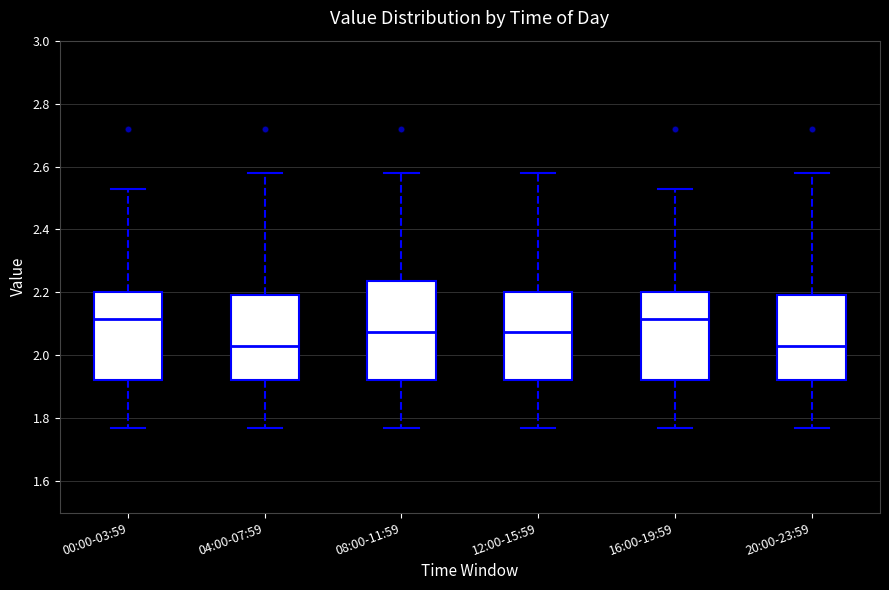

Reading left to right, read every box against the y-axis: the position of its median line, the range the box covers, and the ends of its whiskers. The values are not printed on the chart, so give them approximately, as read against the axis.

00:00-03:59: median 2.12, box 1.92 to 2.20, whiskers 1.78 to 2.54
04:00-07:59: median 2.04, box 1.92 to 2.20, whiskers 1.78 to 2.58
08:00-11:59: median 2.08, box 1.92 to 2.24, whiskers 1.78 to 2.58
12:00-15:59: median 2.08, box 1.92 to 2.20, whiskers 1.78 to 2.58
16:00-19:59: median 2.12, box 1.92 to 2.20, whiskers 1.78 to 2.54
20:00-23:59: median 2.04, box 1.92 to 2.20, whiskers 1.78 to 2.58